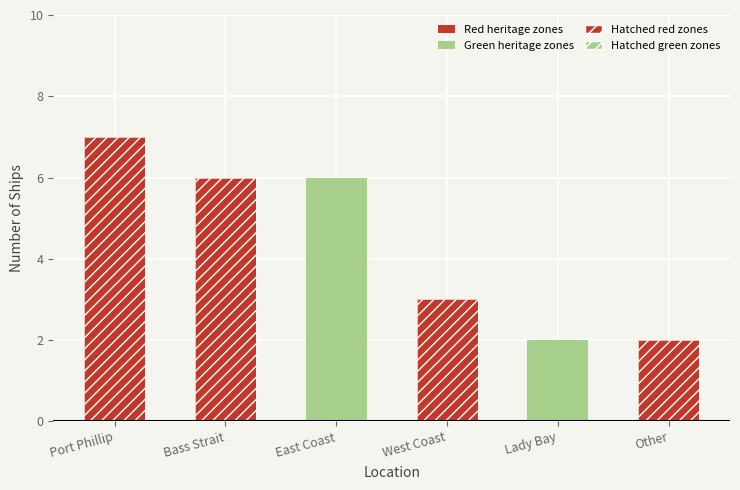

What is the minimum value shown in the chart?

2